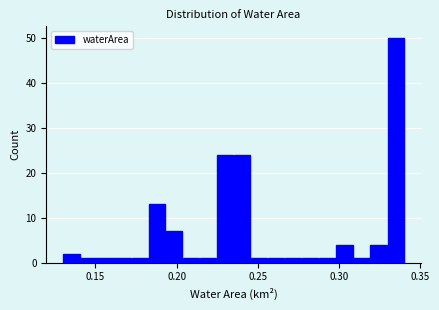

Read against the x-axis, roughly where is the centre of the tallest bar?

0.335